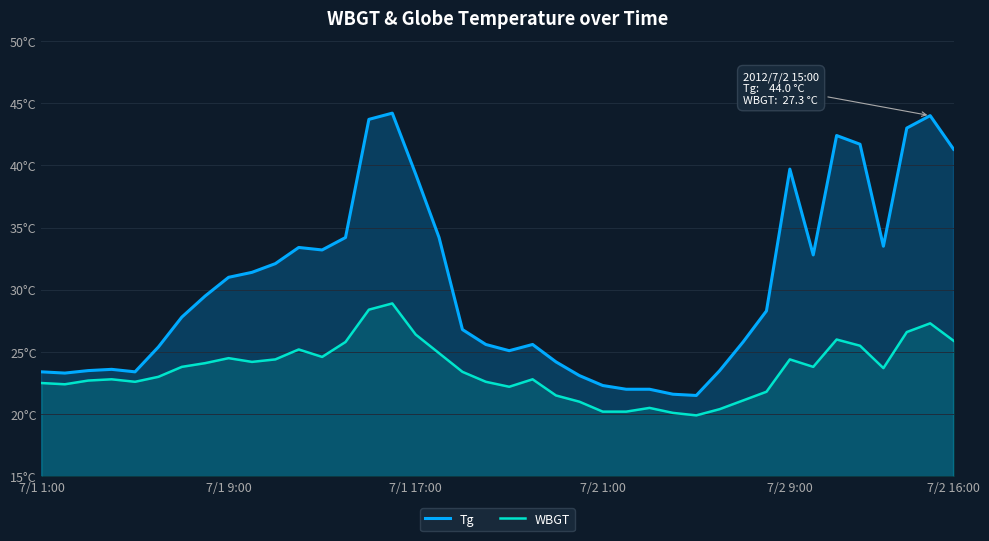

True or false: WBGT and Tg intersect in this chart.

False